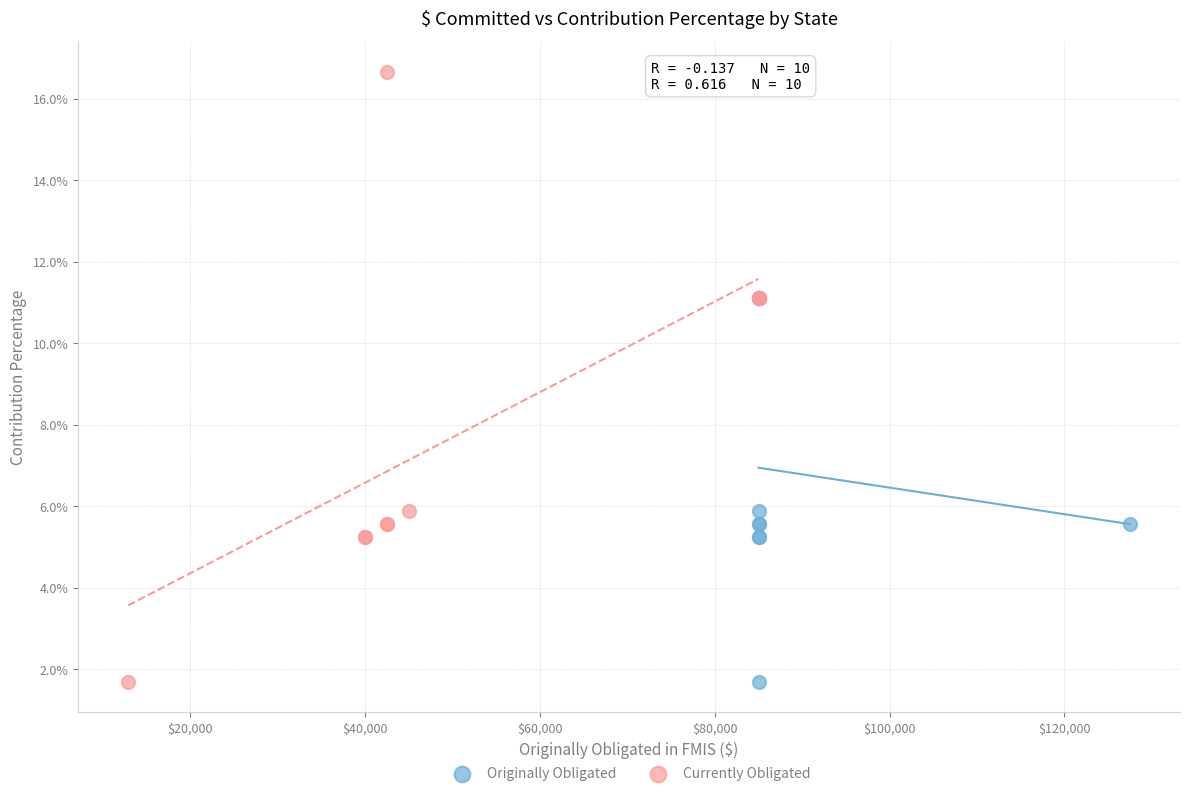

Which series contains the highest Y value?

Currently Obligated